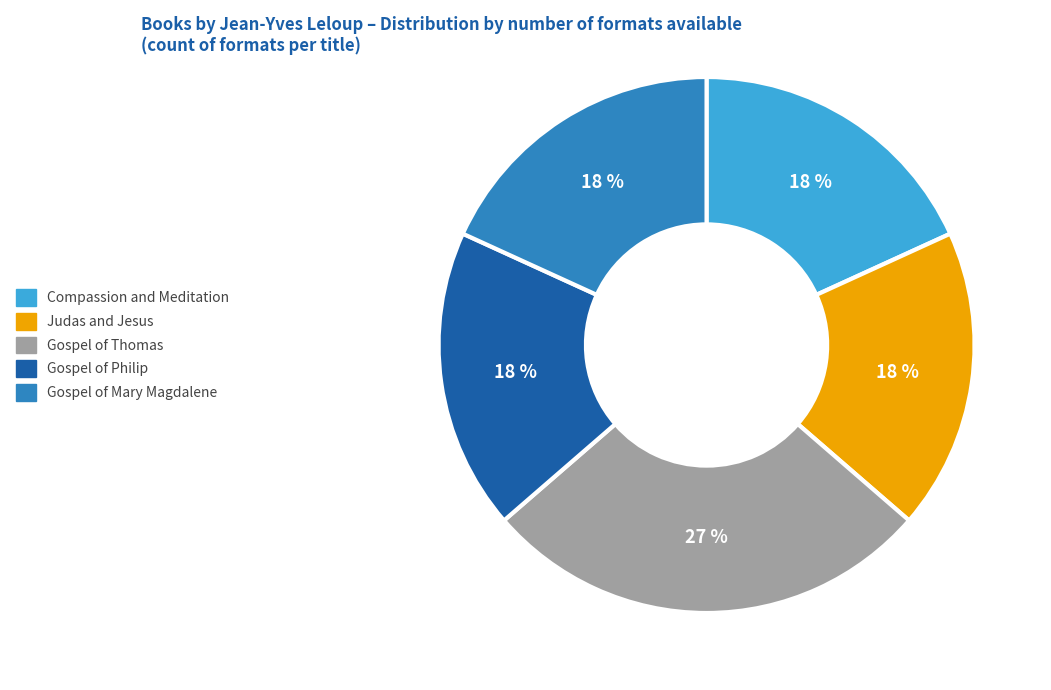

To the nearest percent, what is the average slice percentage?

20%